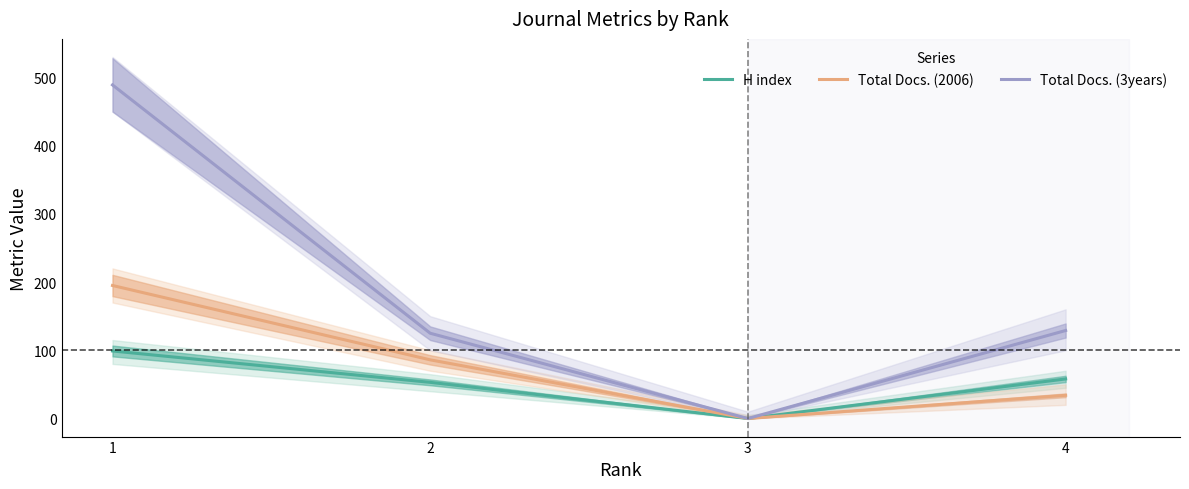

At how many categories does at least one series exceed 446?

1